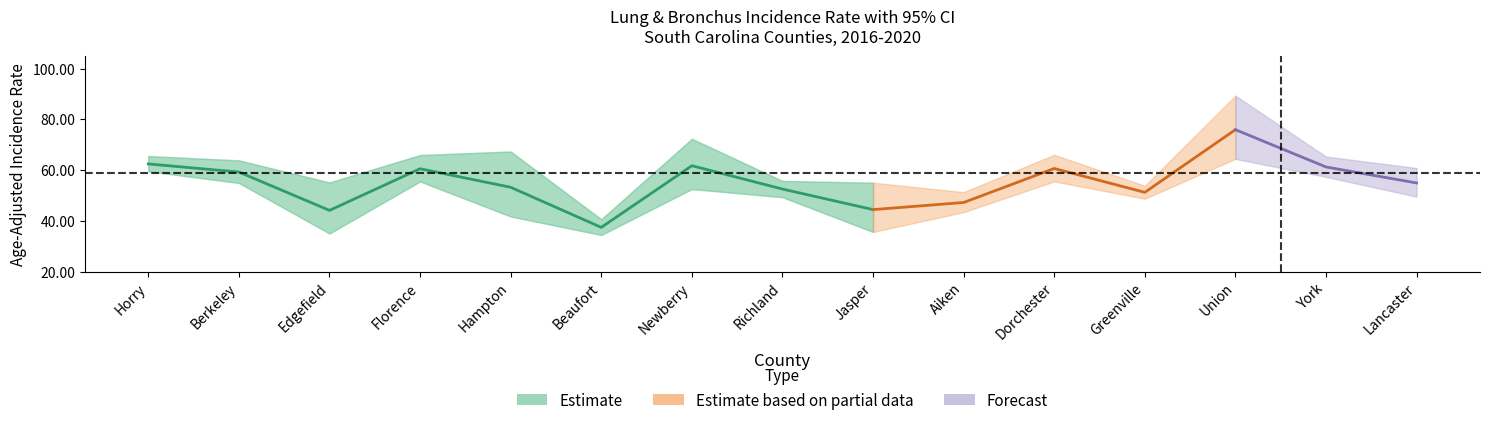

True or false: trend and trend_upper cross at least once.

False